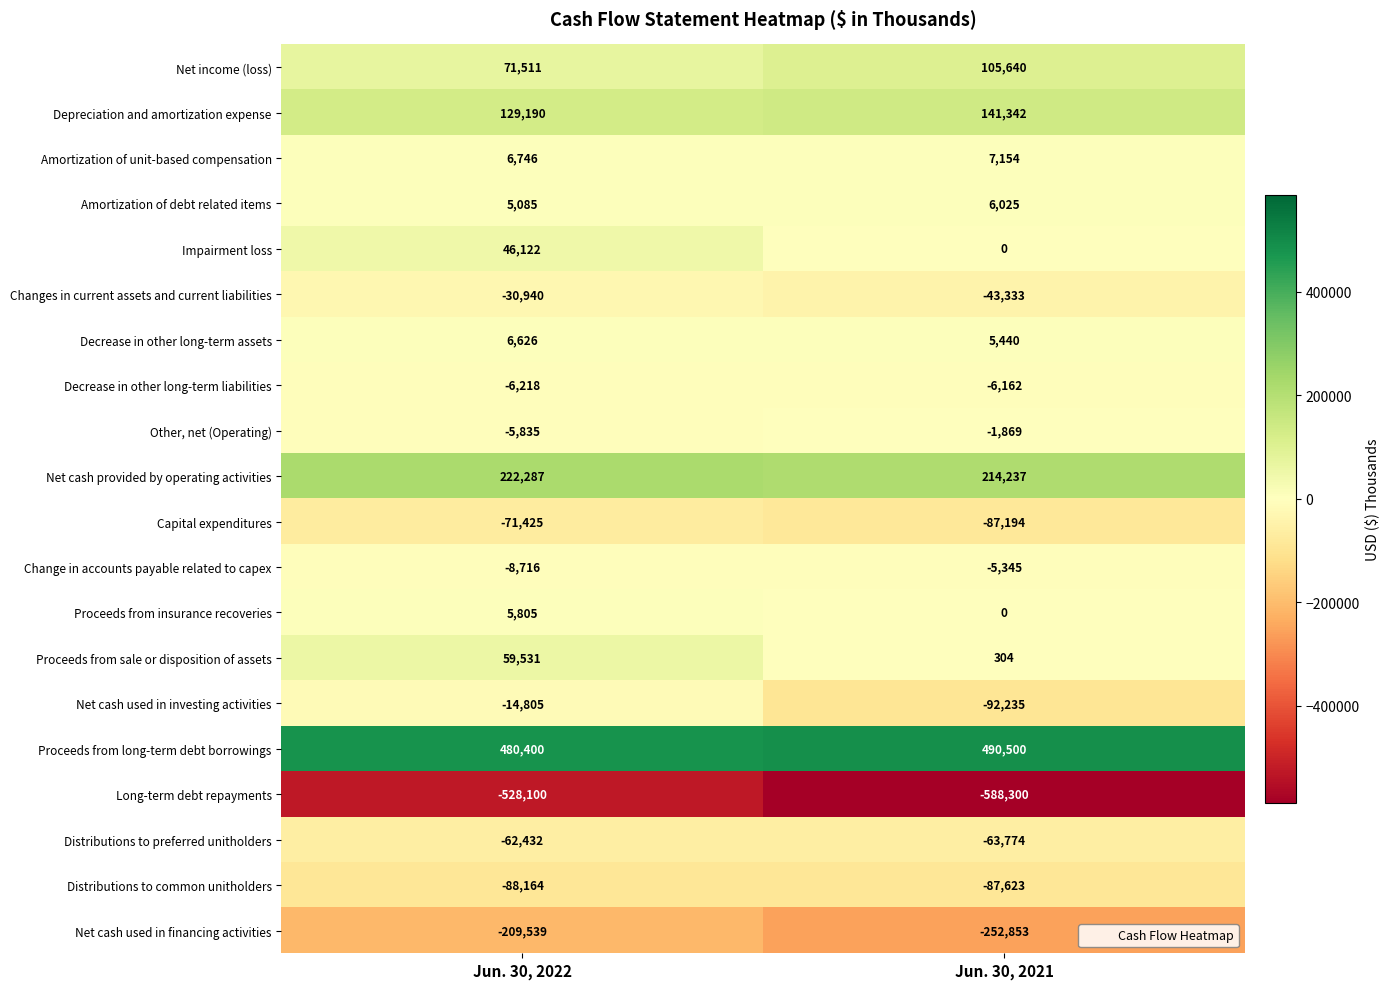

Count the number of data series in this chart.

20